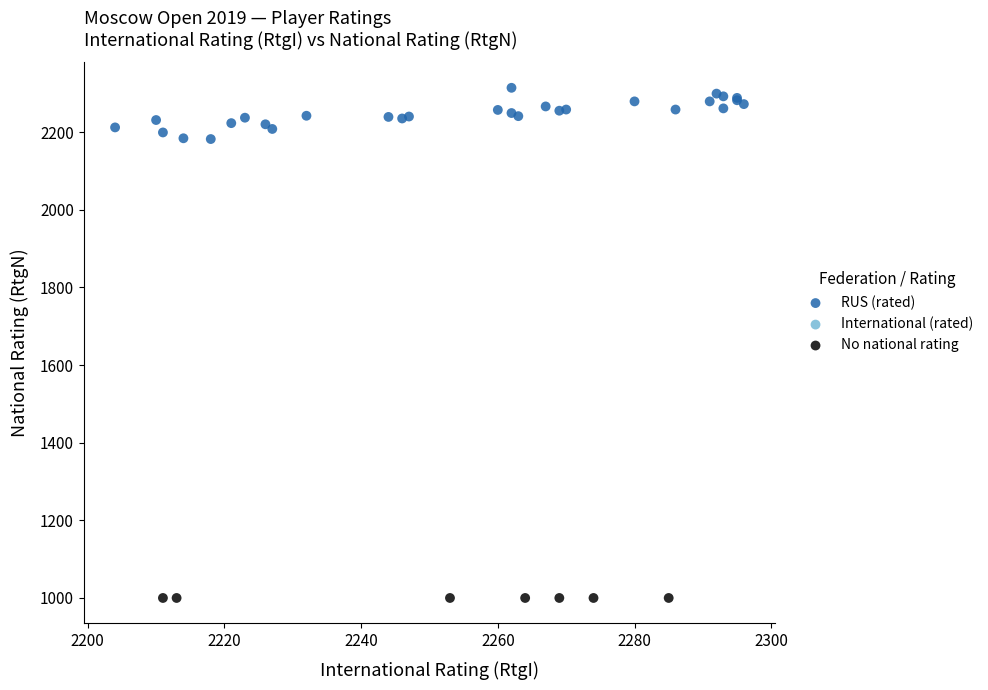

Which series contains the lowest Y value?

No national rating